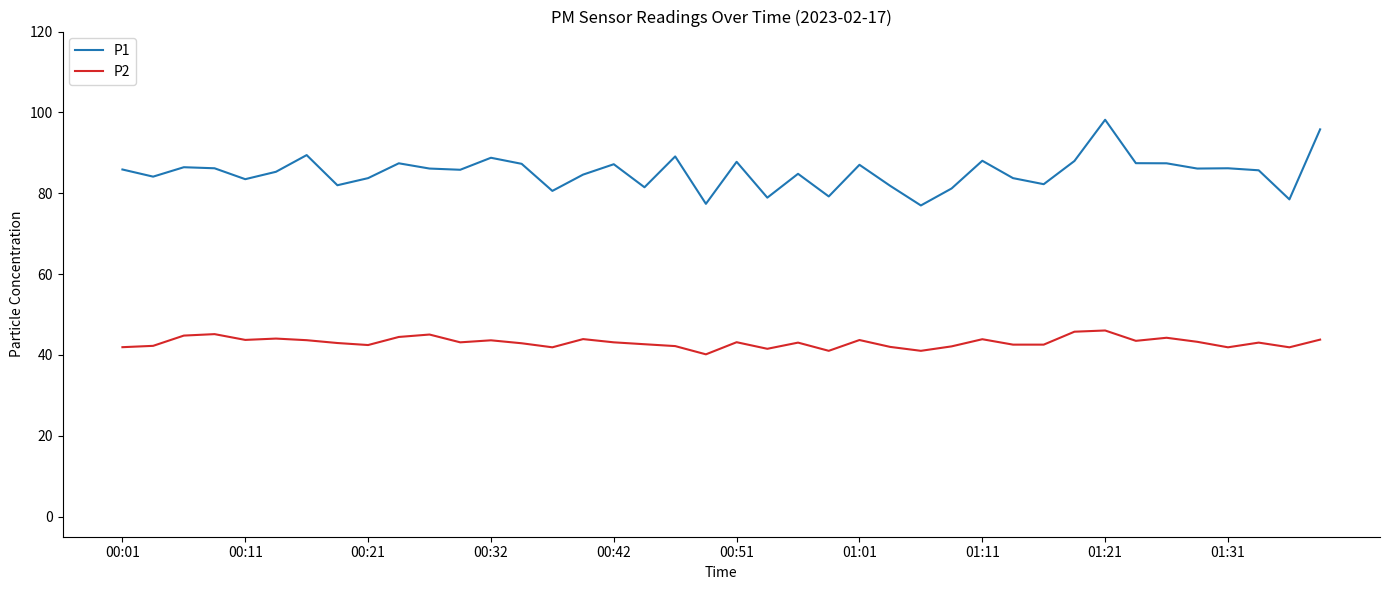

Which series has the largest total across all categories?

P1